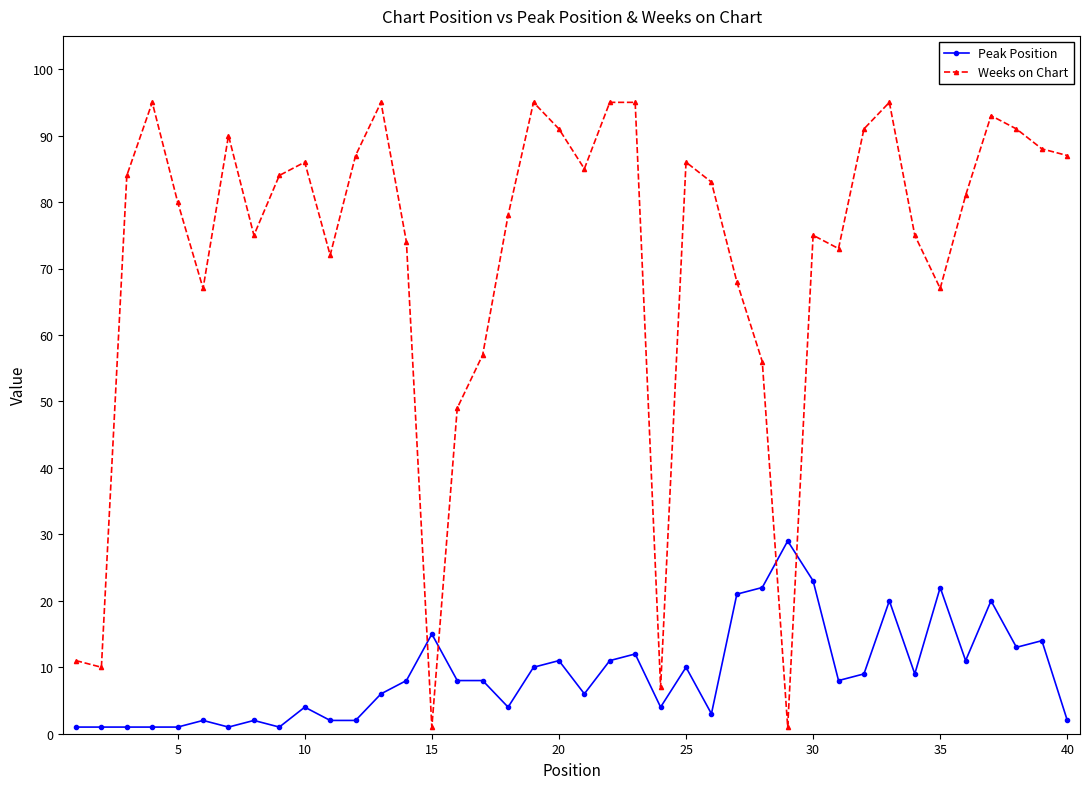

What is the average value of the Peak Position series?

9